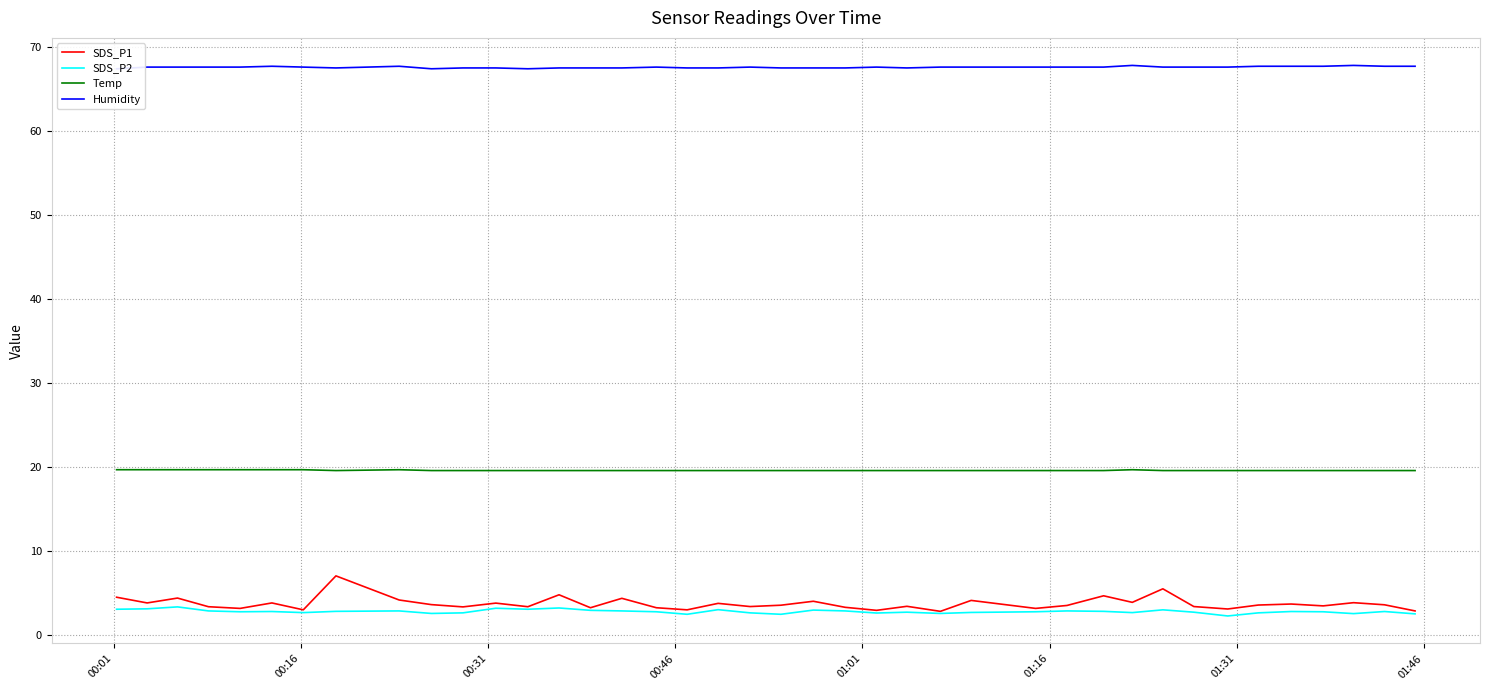

List the series in order of their peak value, lowest first.

SDS_P2, SDS_P1, Temp, Humidity